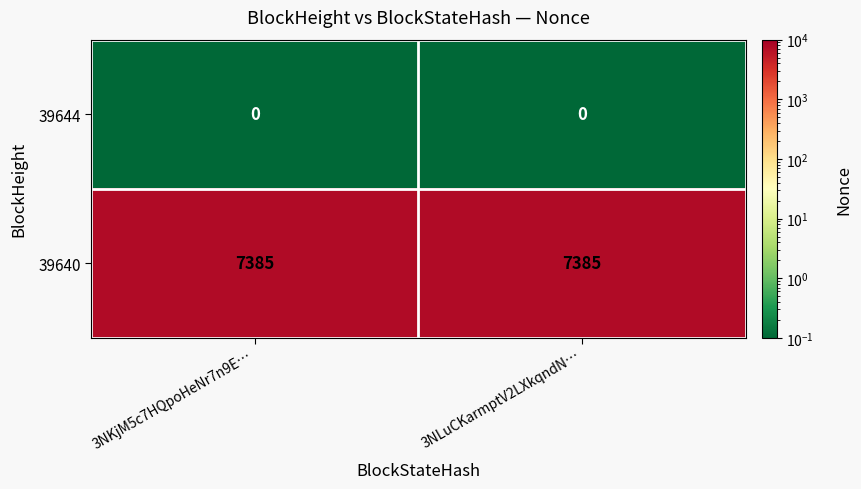

What is the sum of the 39640 values at 3NLuCKarmptV2LXkqndN… and 3NKjM5c7HQpoHeNr7n9E…?

14770